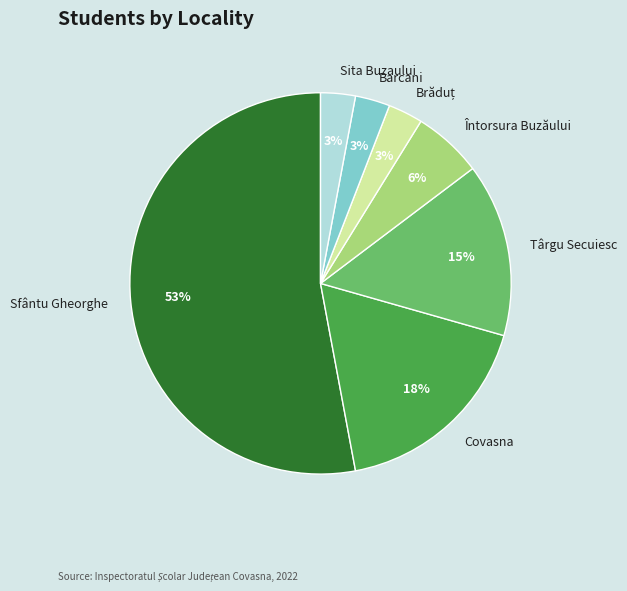

Does Barcani account for over 50% of the chart?

No